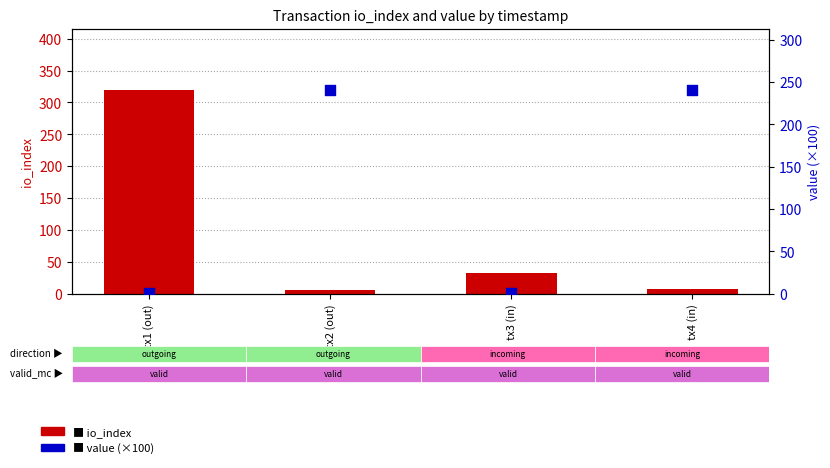

What is the total value across all series at tx3 (in)?

33.2